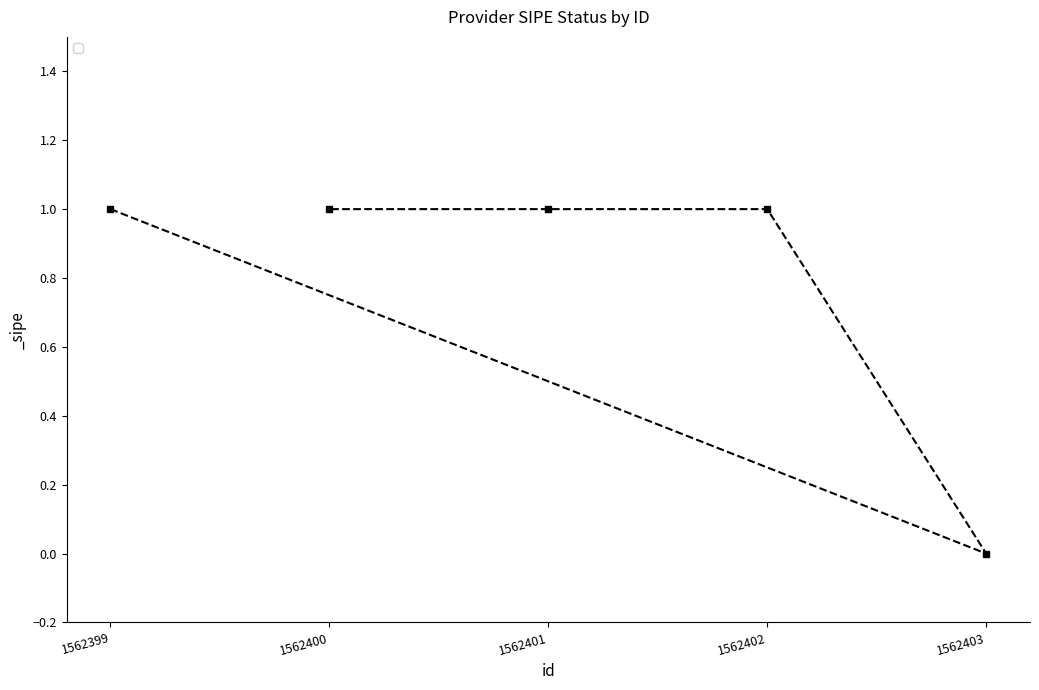

At which label is the value closest to 0?

1562403